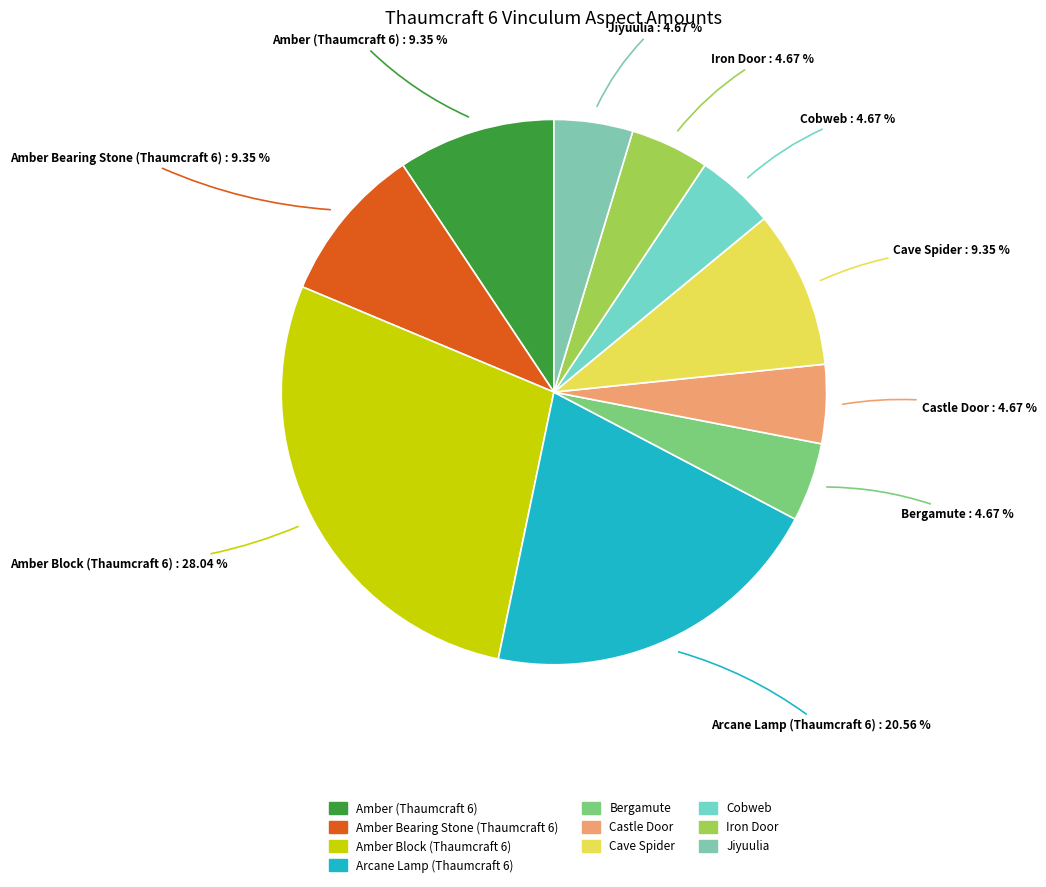

What is the largest slice in the pie chart?

Amber Block (Thaumcraft 6)